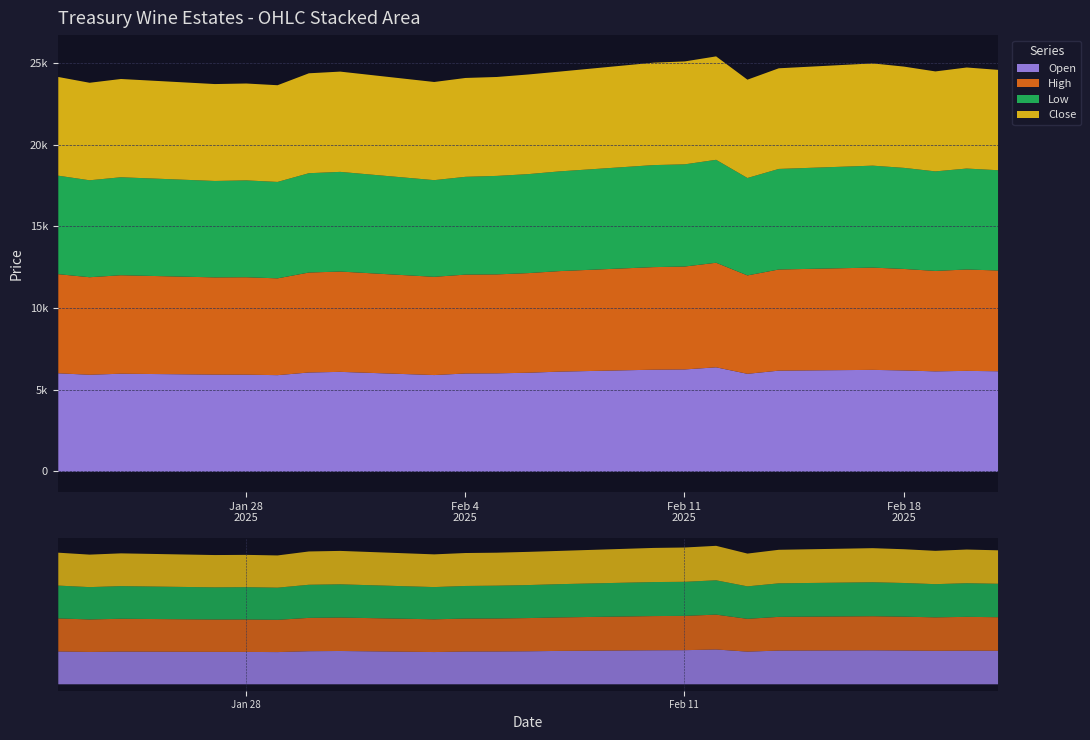

Which category has the highest value in the Close series?

12.02.2025